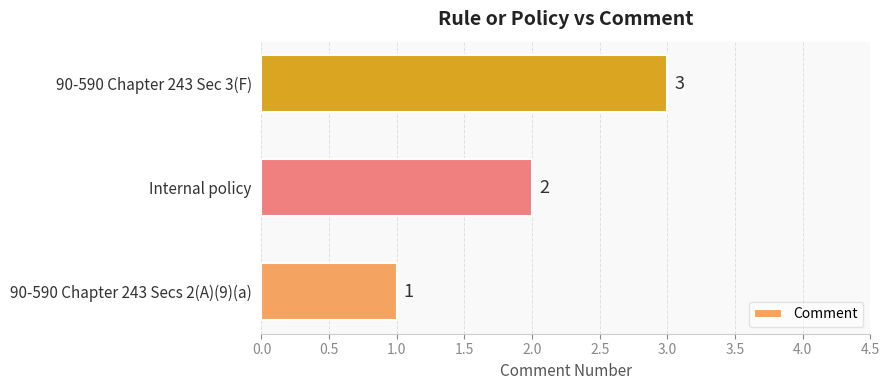

Which label corresponds to the largest value in the chart?

90-590 Chapter 243 Sec 3(F)